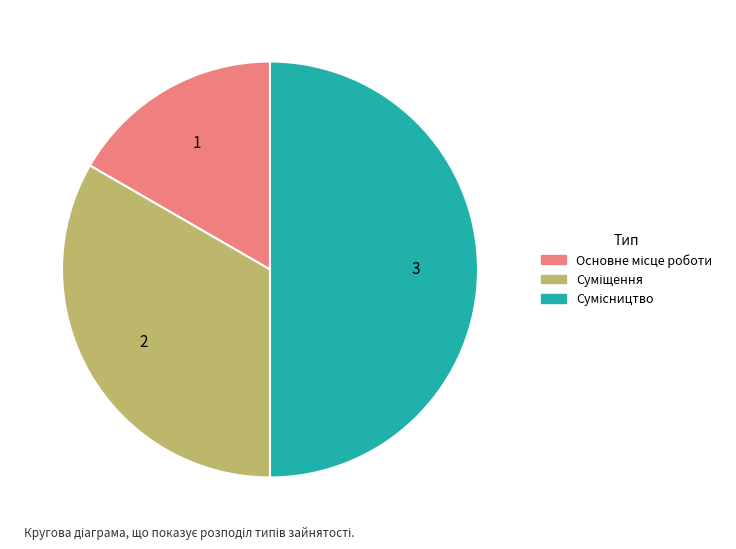

The Основне місце роботи slice represents 8% of the pie. True or false?

False